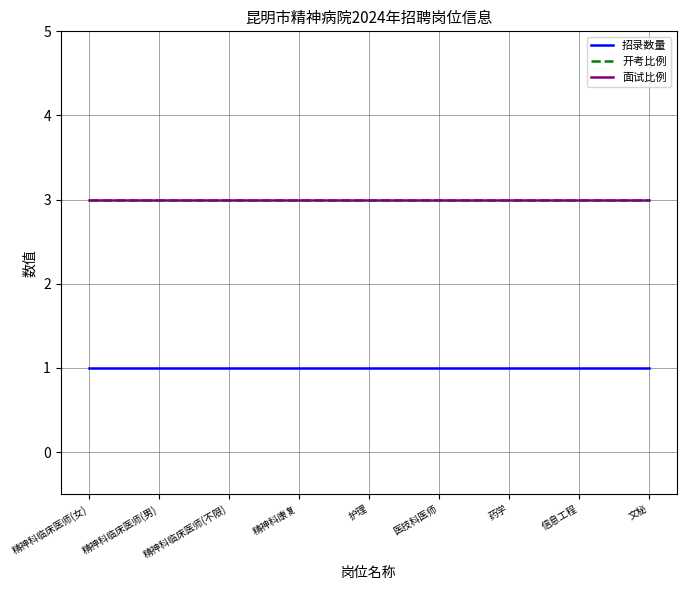

True or false: 面试比例 and 开考比例 intersect in this chart.

False